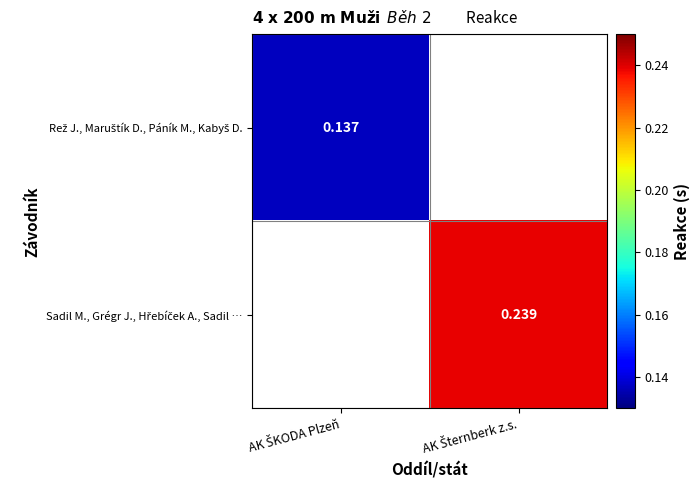

The Sadil M., Grégr J., Hřebíček A., Sadil … series shows 0.1 at AK Šternberk z.s.. True or false?

False